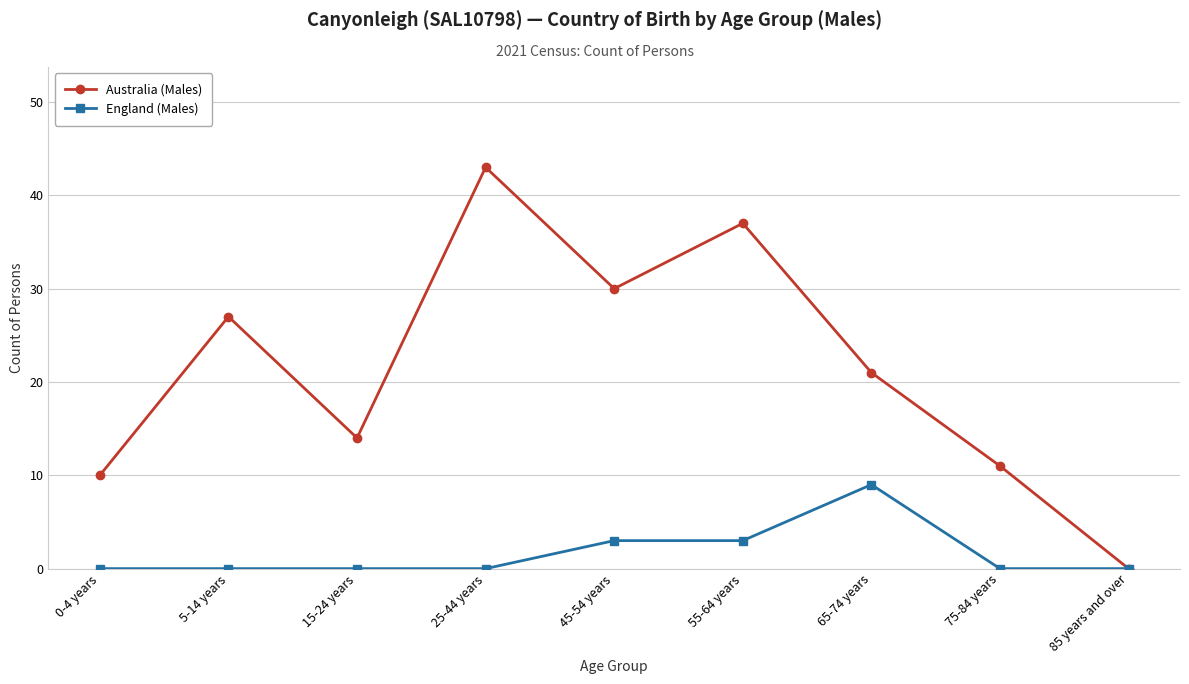

At which category does the chart reach its peak across all series?

25-44 years